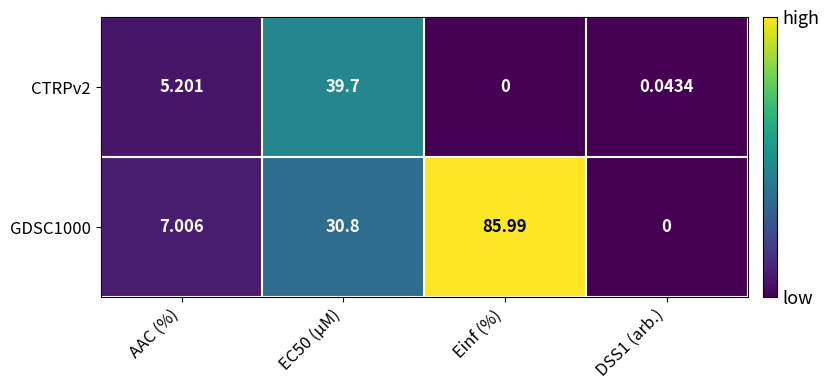

At which category is the sum across all series the highest?

Einf (%)